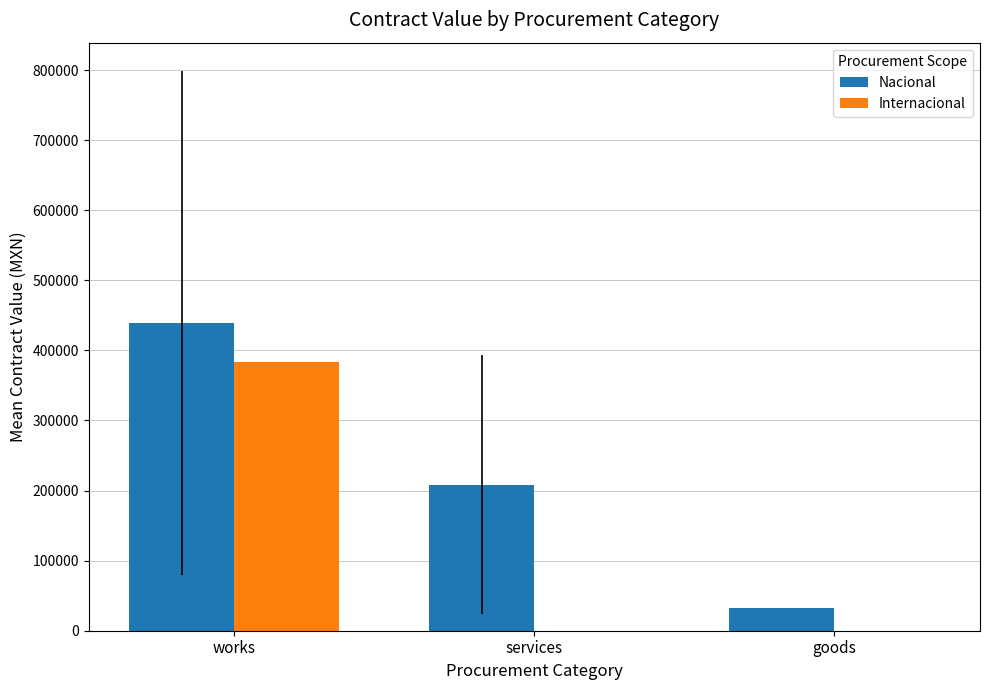

The Internacional series shows -262064.8 at services. True or false?

False